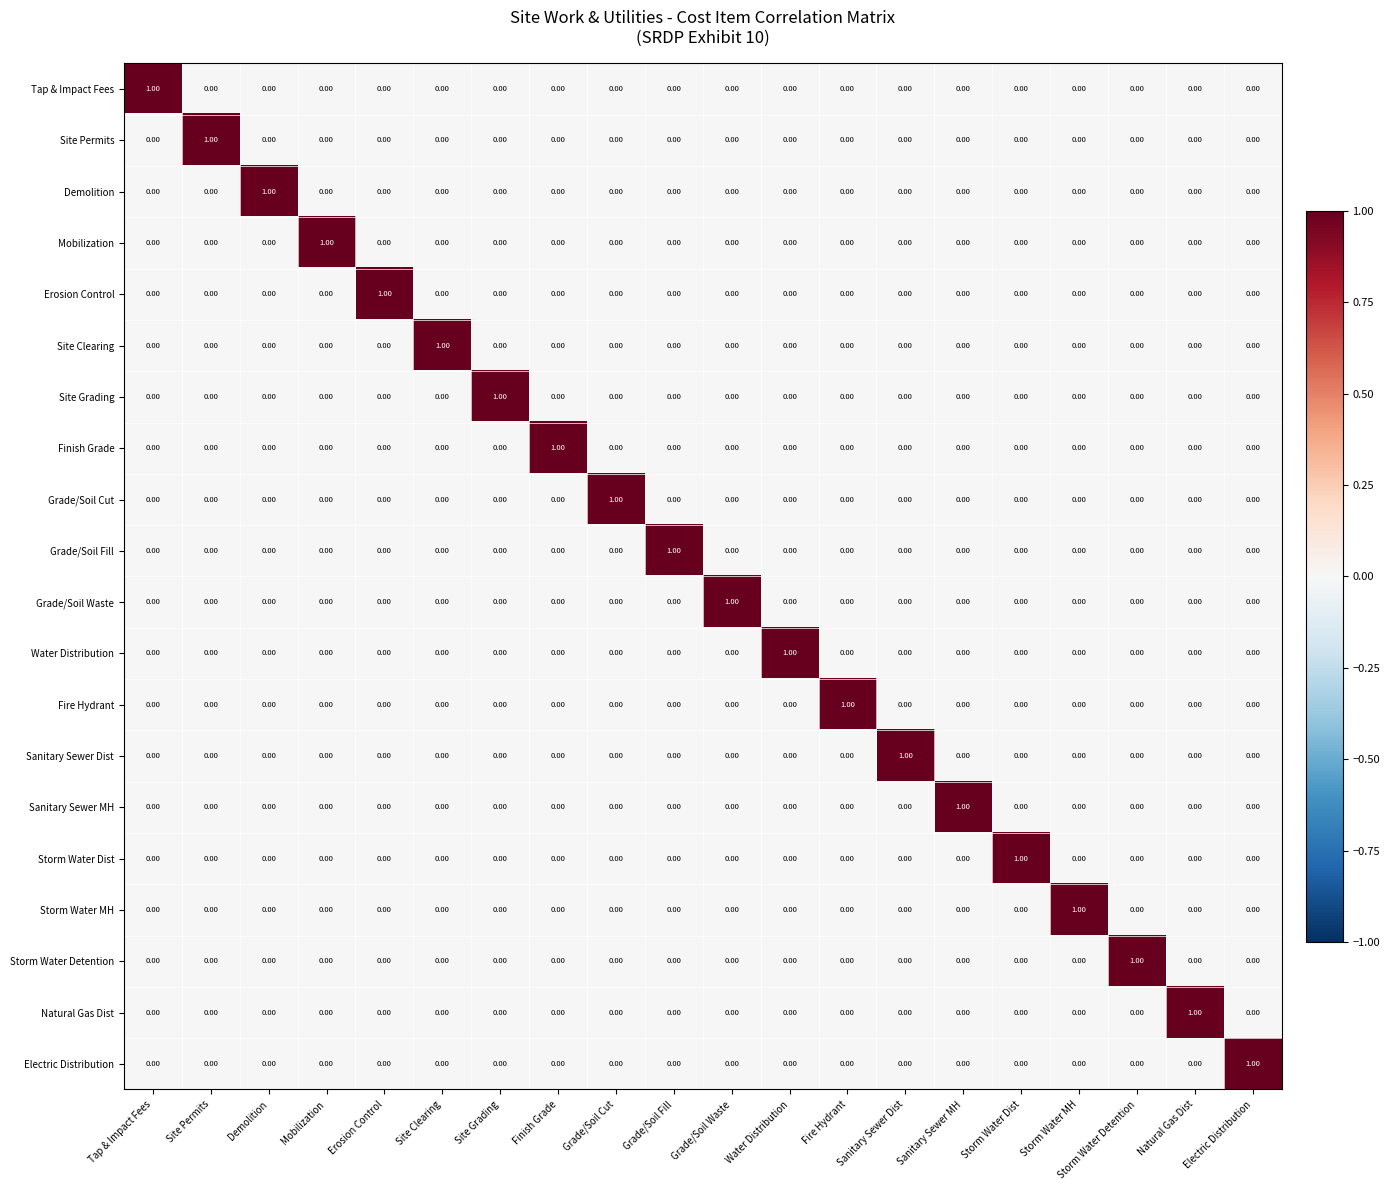

How many values in the Site Grading series exceed 0?

1